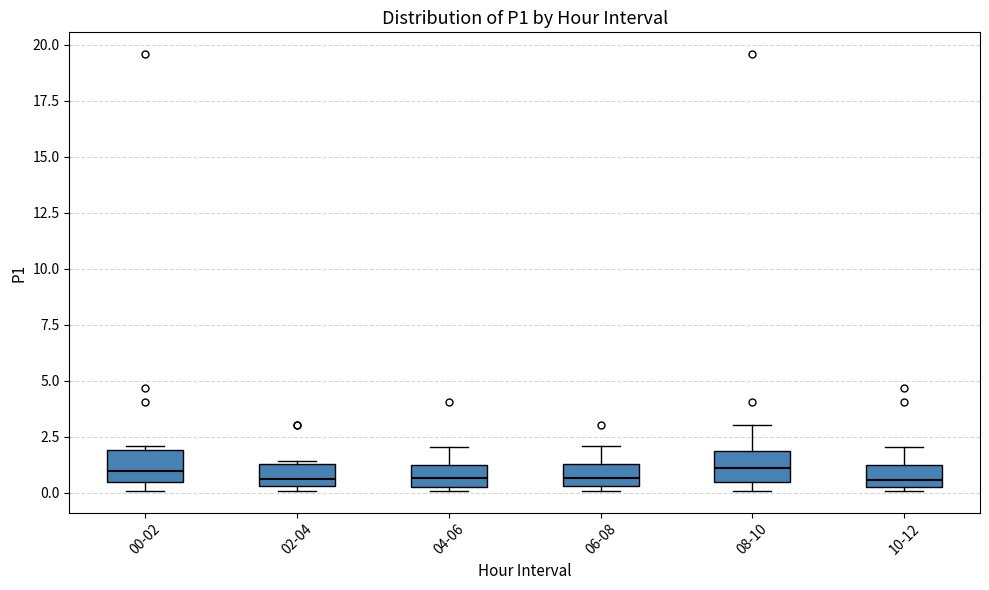

Reading left to right, read every box against the y-axis: the position of its median line, the range the box covers, and the ends of its whiskers. The values are not printed on the chart, so give them approximately, as read against the axis.

00-02: median 1.0, box 0.5 to 2.0, whiskers 0.0 to 2.0 (just above the box's upper edge)
02-04: median 0.5 (just above the box's lower edge), box 0.5 to 1.5, whiskers 0.0 to 1.5 (just above the box's upper edge)
04-06: median 0.5 (inside the box), box 0.5 to 1.5, whiskers 0.0 to 2.0
06-08: median 0.5 (inside the box), box 0.5 to 1.5, whiskers 0.0 to 2.0
08-10: median 1.0, box 0.5 to 2.0, whiskers 0.0 to 3.0
10-12: median 0.5 (just above the box's lower edge), box 0.5 to 1.5, whiskers 0.0 to 2.0